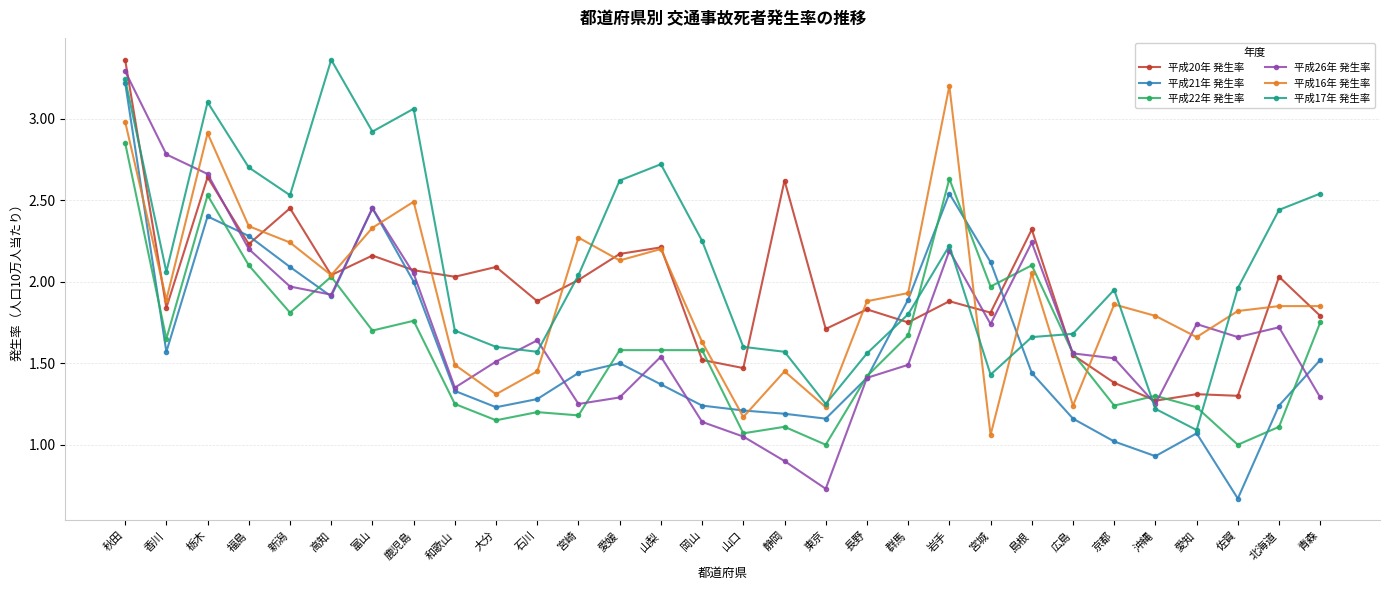

True or false: 平成22年 発生率 has a value of 0.6 at 和歌山.

False